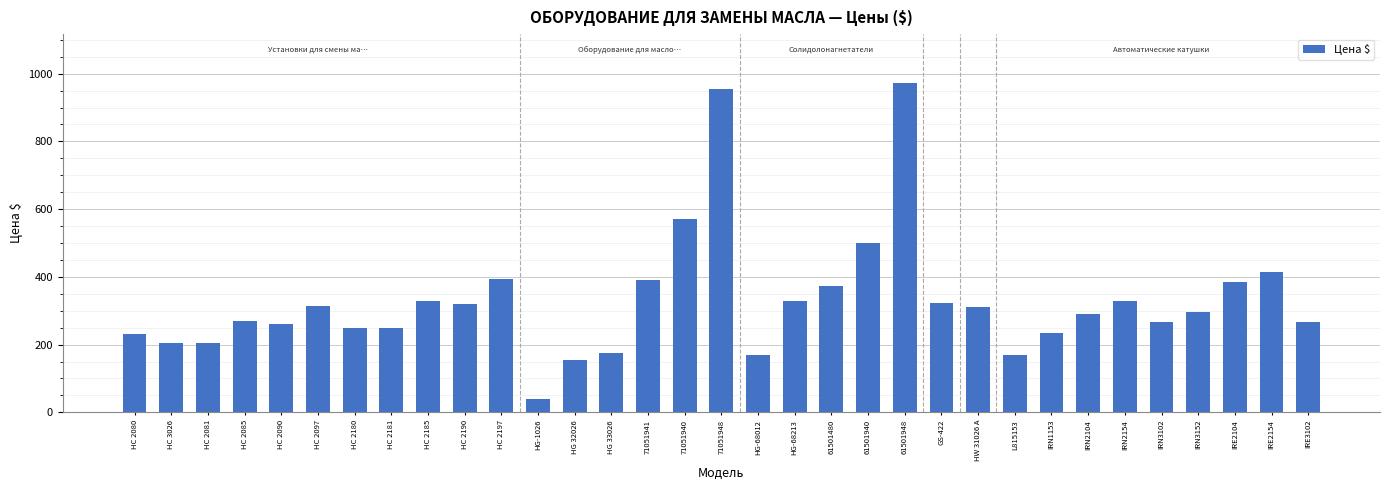

At which category does the chart reach its peak across all series?

61501948